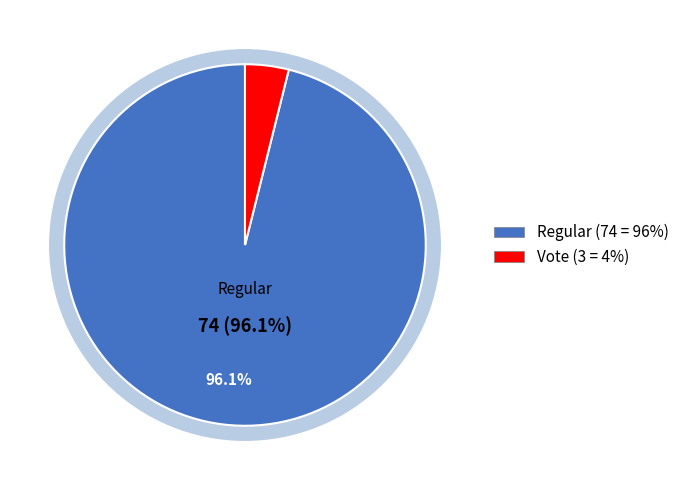

Is it true that Regular is 99% of the pie?

False